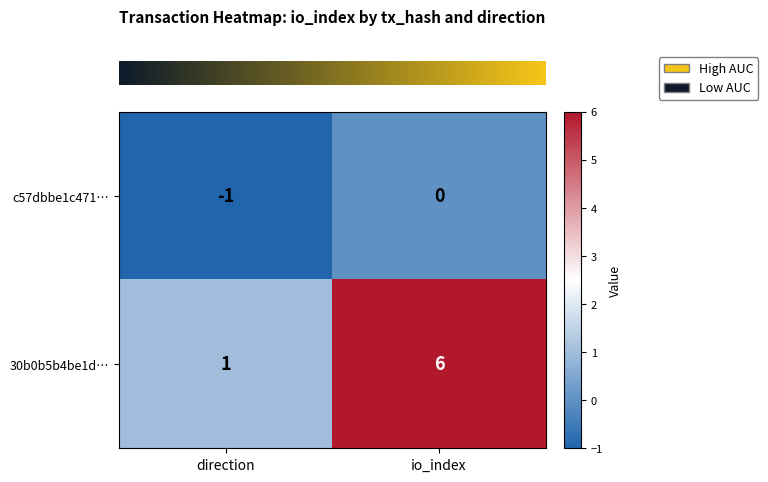

Between direction and io_index, which series saw the biggest shift?

30b0b5b4be1d…